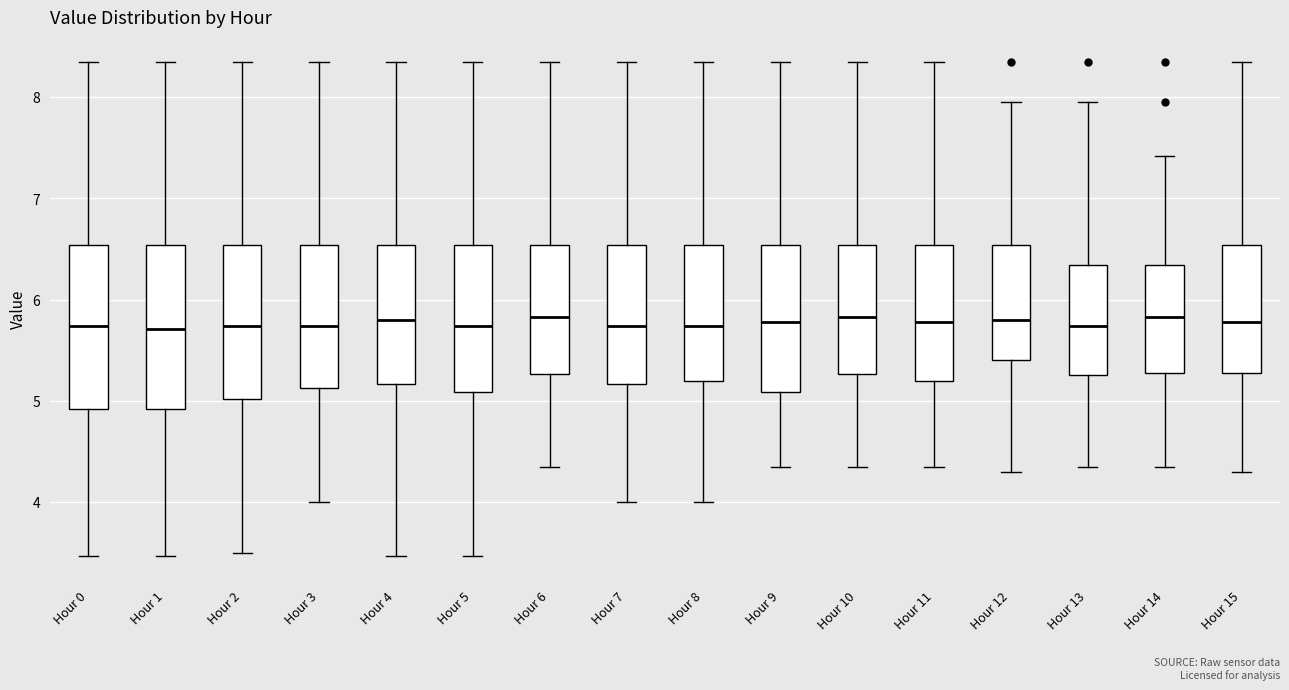

Where is the lower edge of the box for Hour 6 on the y-axis? The values are not printed on the chart, so give them approximately, as read against the axis.

5.3